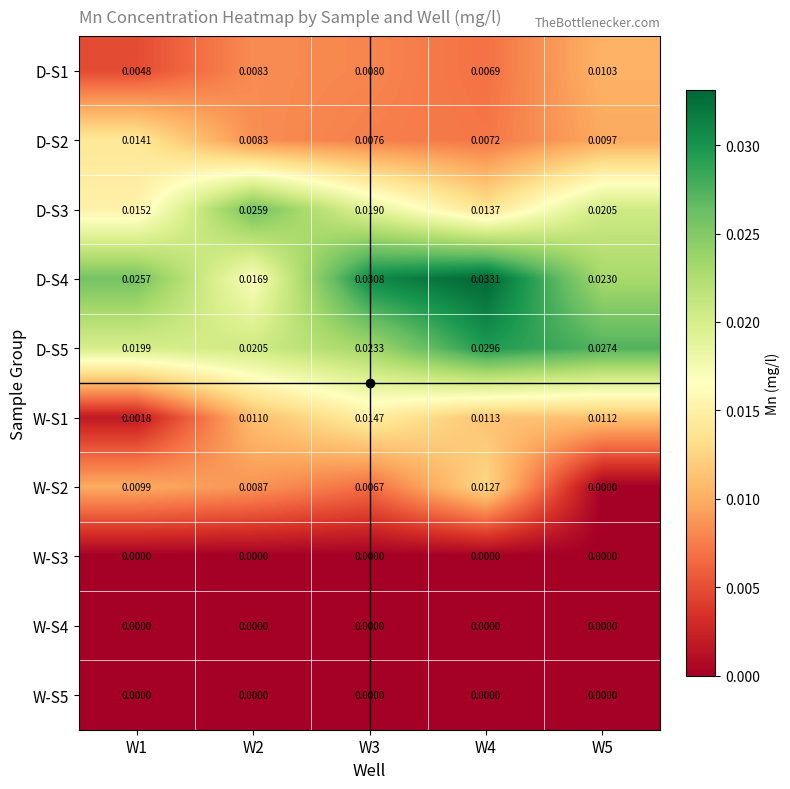

Is the value of W-S5 at W2 greater than the value of D-S4 at W2?

No